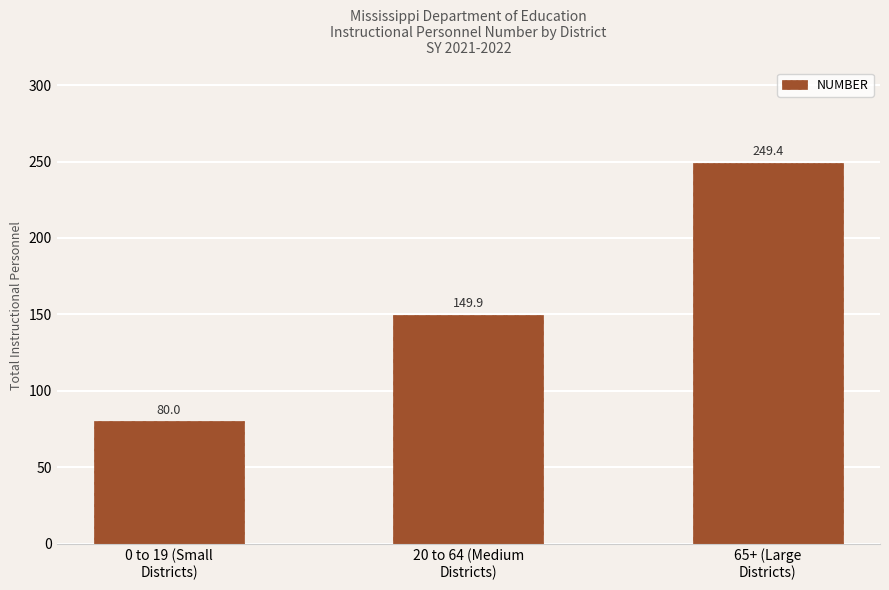

At which category does the chart reach its peak across all series?

65+ (Large
Districts)